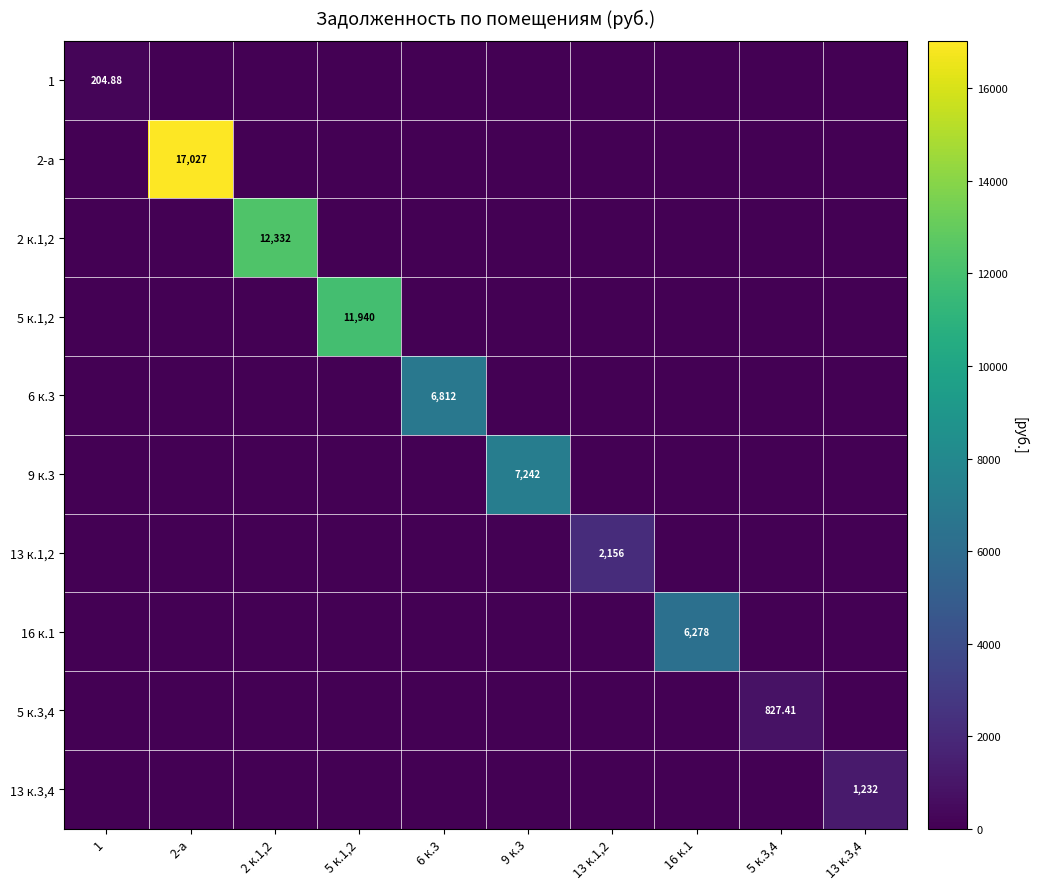

The 9 к.3 series shows 4823.3 at 16 к.1. True or false?

False